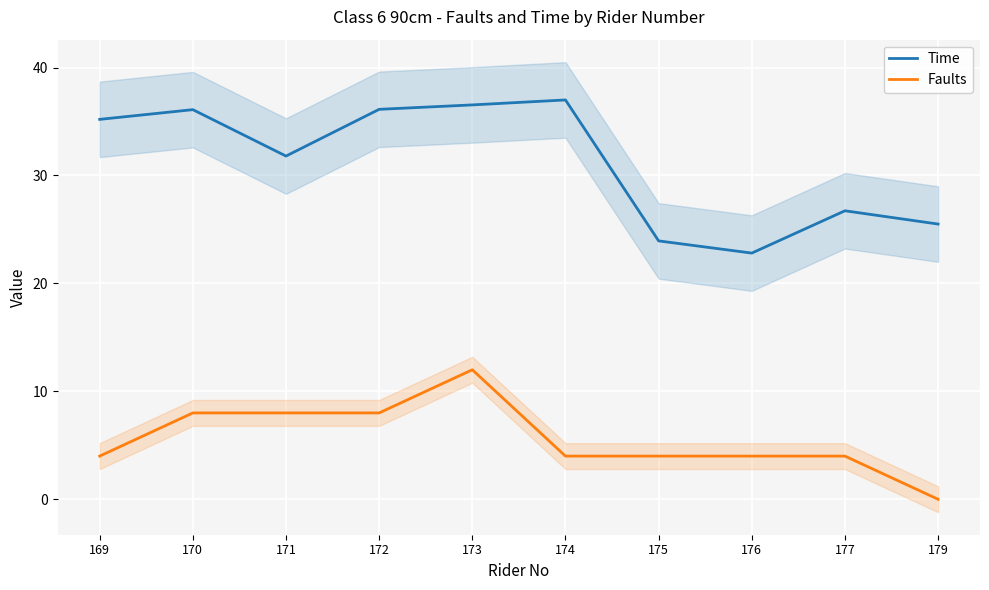

What is the minimum value for Time?

22.8